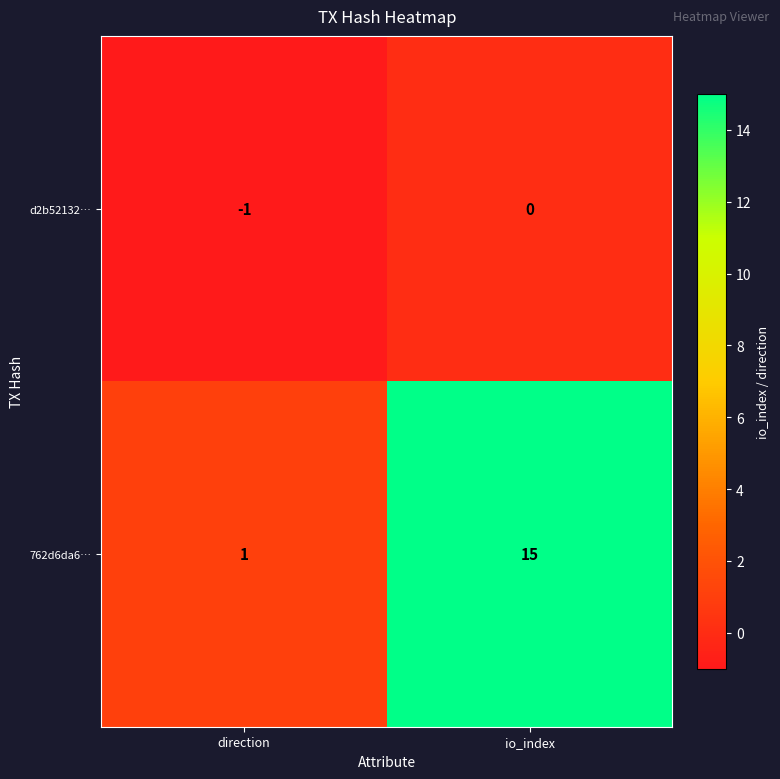

What is the approximate value of 762d6da6… at io_index, to the nearest 10?

20